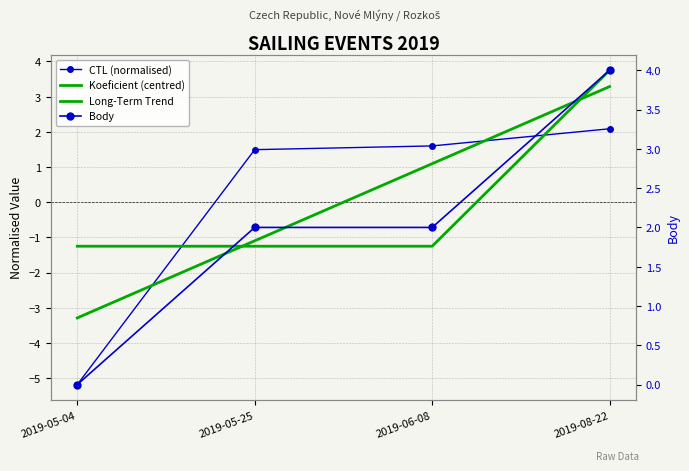

What is the difference between the second highest and minimum values in the CTL (normalised) series?

6.8